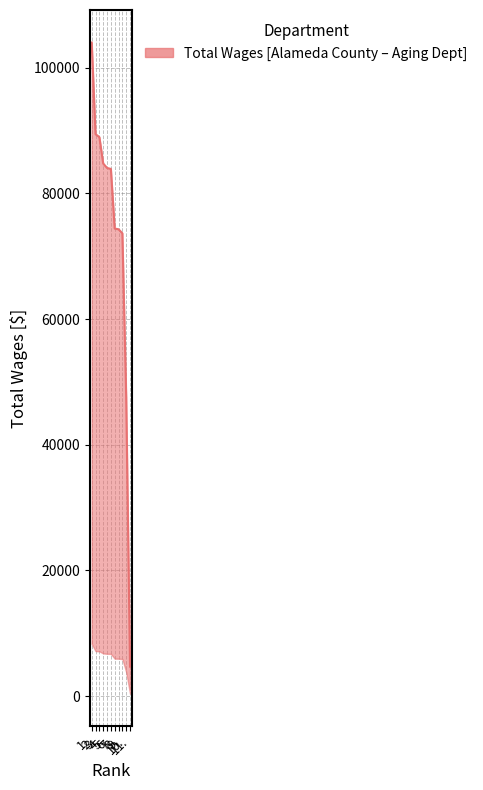

Read the value at 6., to the nearest 50.

83900